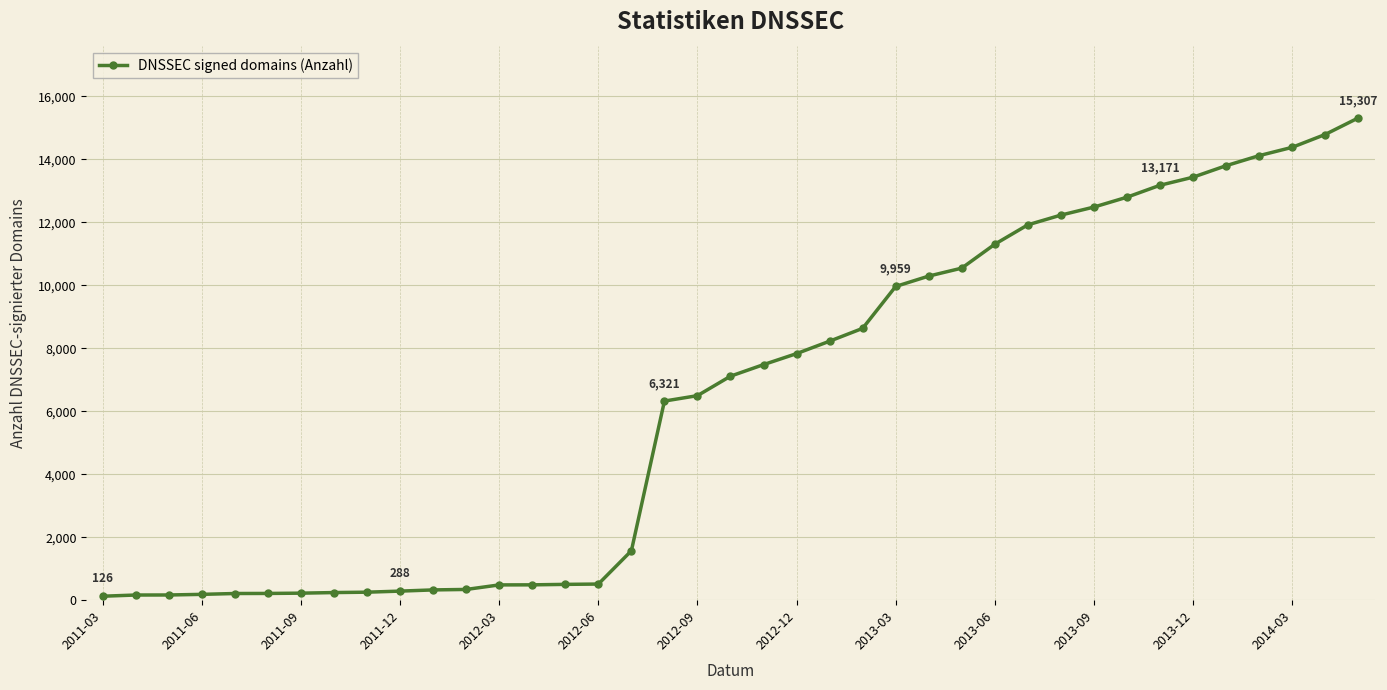

What is the greatest value displayed?

15307